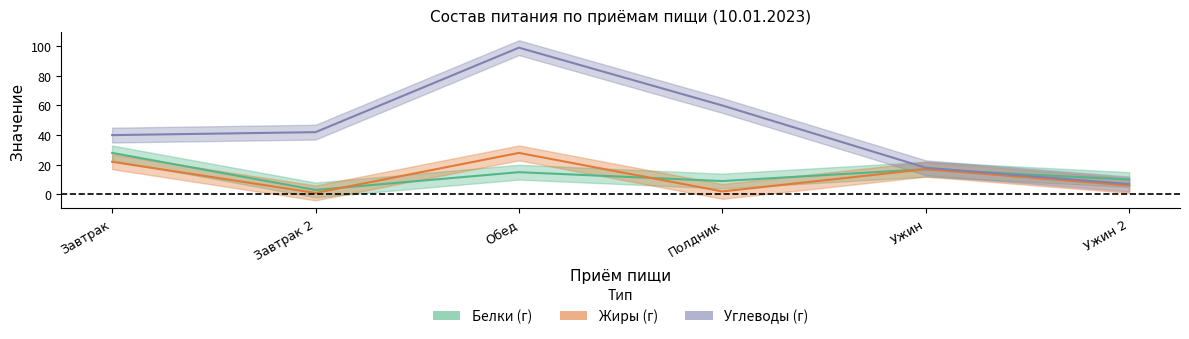

At how many categories does at least one series exceed 68?

1